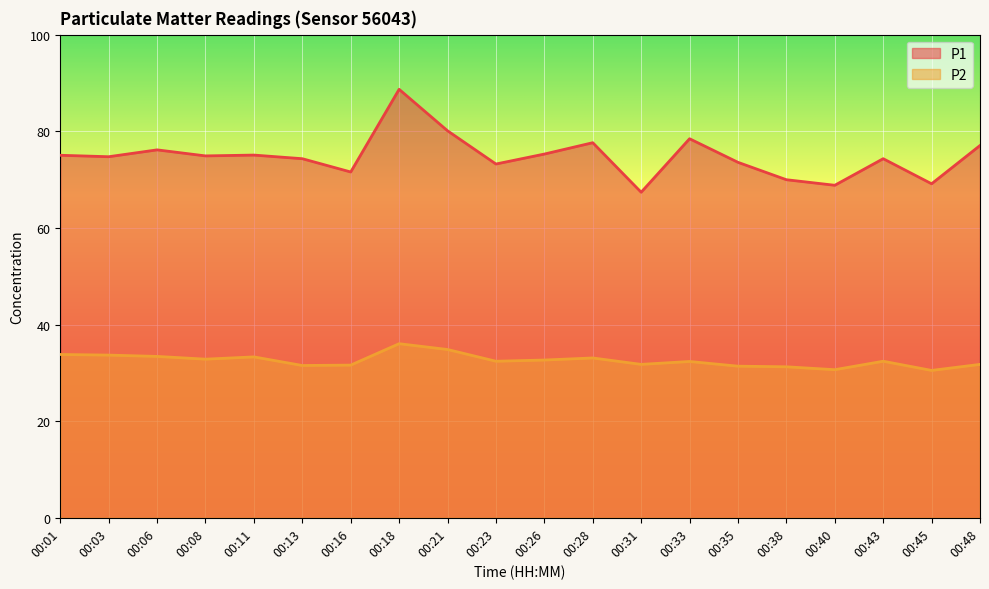

How many series are shown in this chart?

2